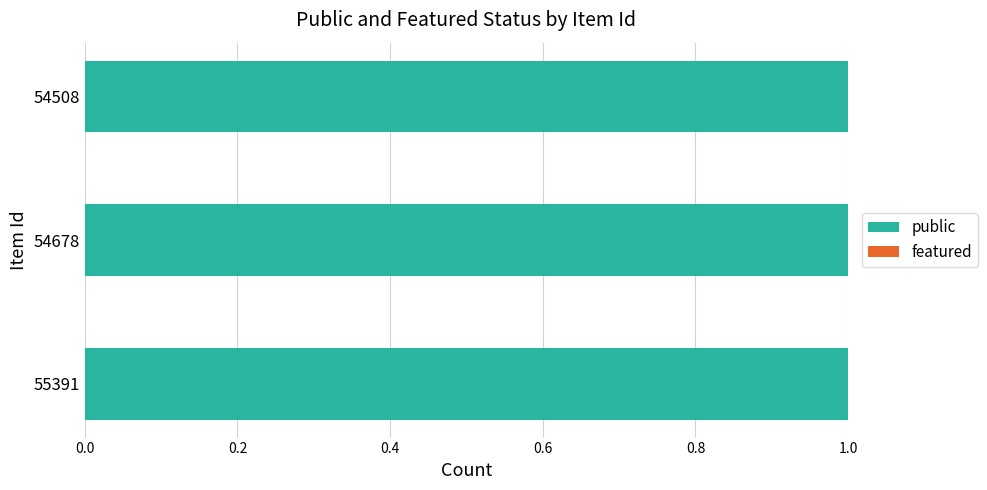

What is the total value across all series at 54678?

1